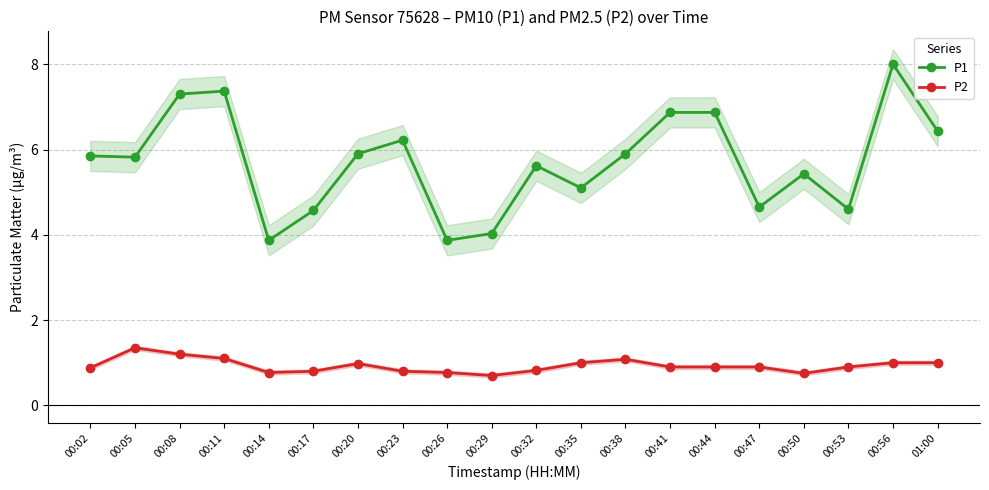

How many interior local peaks does the P2 series have?

3